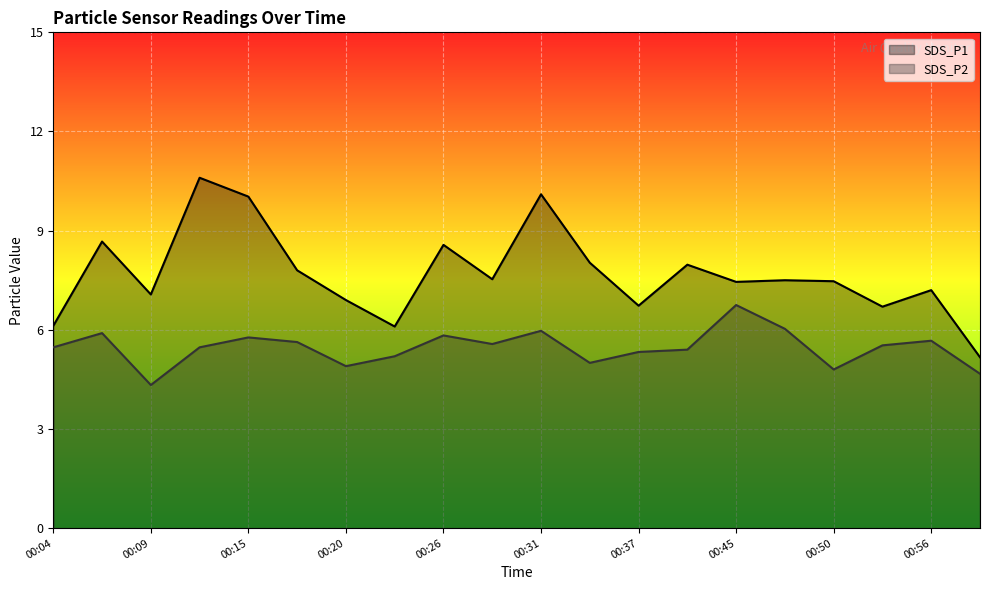

Count the number of categories in the chart.

20